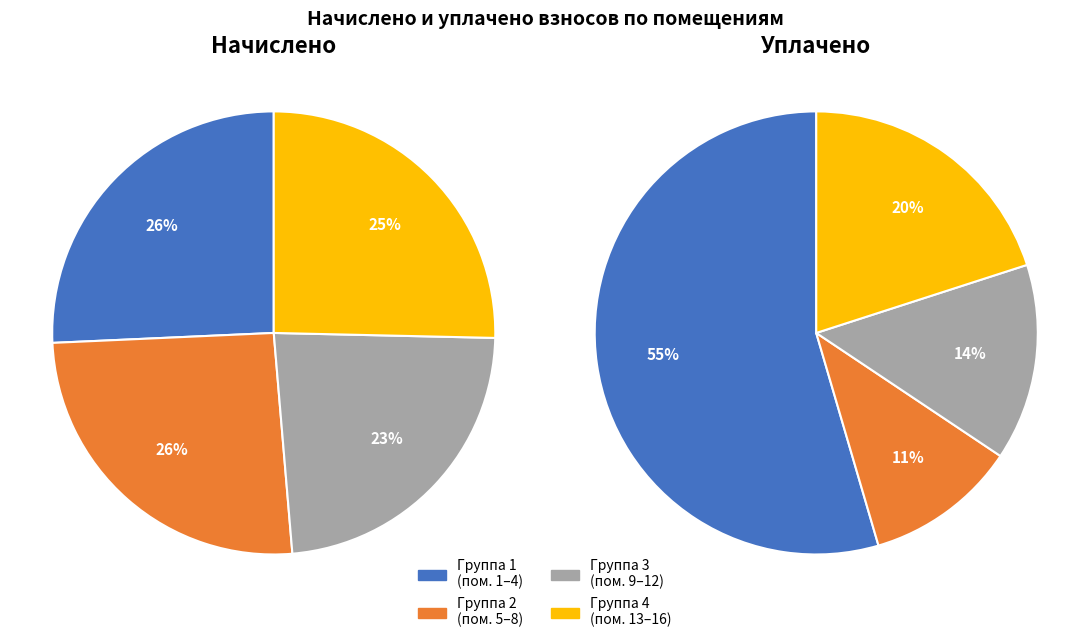

To the nearest percent, what is the difference between the 4 and 2 slice percentages?

1%